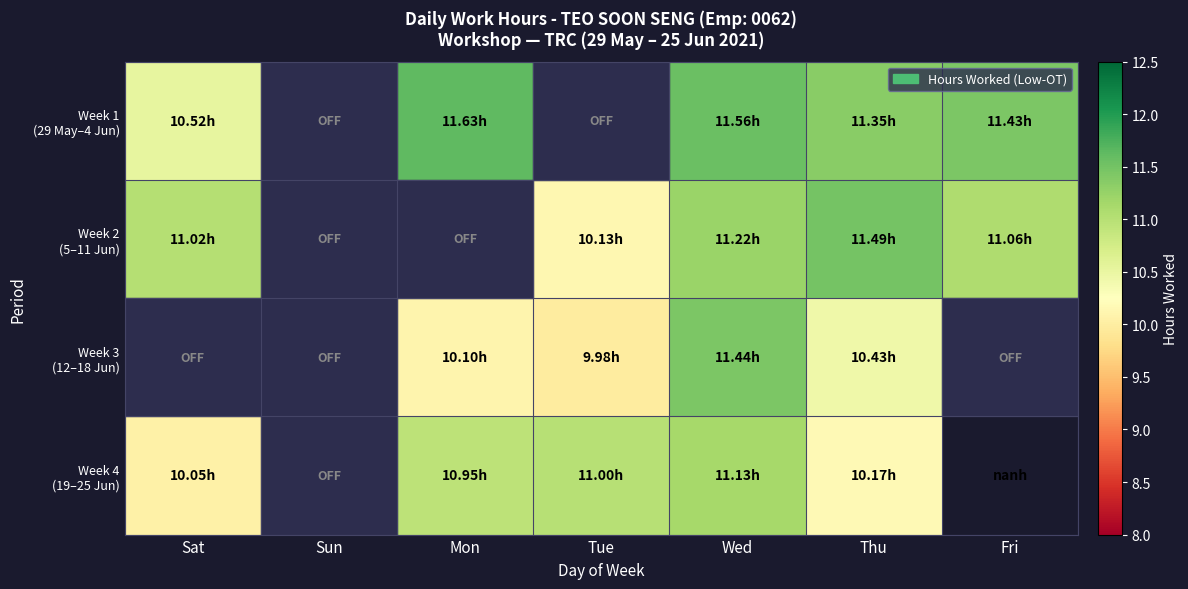

Which label corresponds to the smallest value in the chart?

Tue